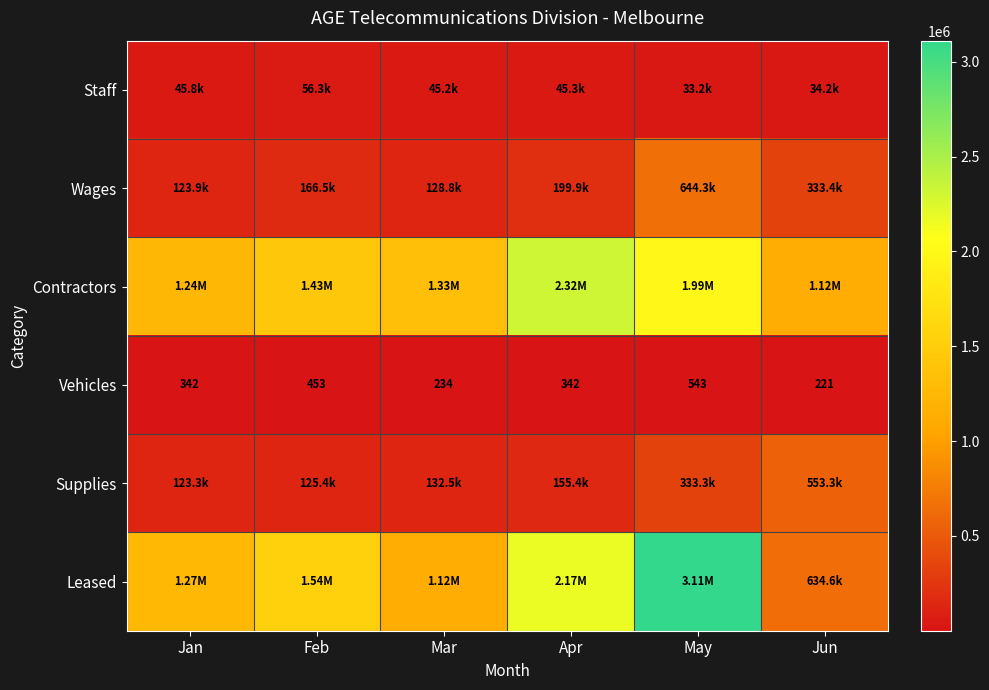

At which label does Vehicles reach its peak?

May